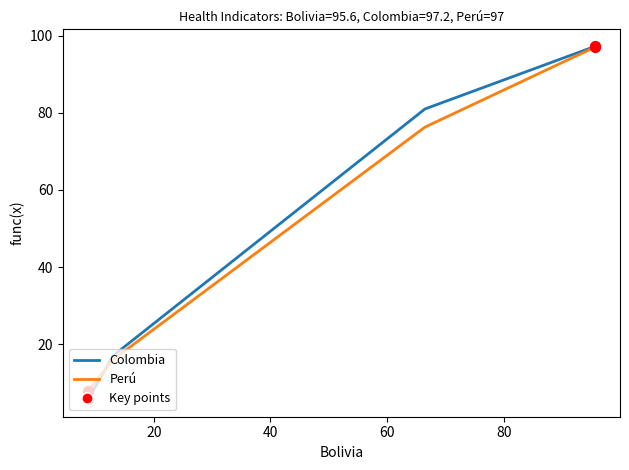

Which series has the largest Y range (max minus min)?

Colombia